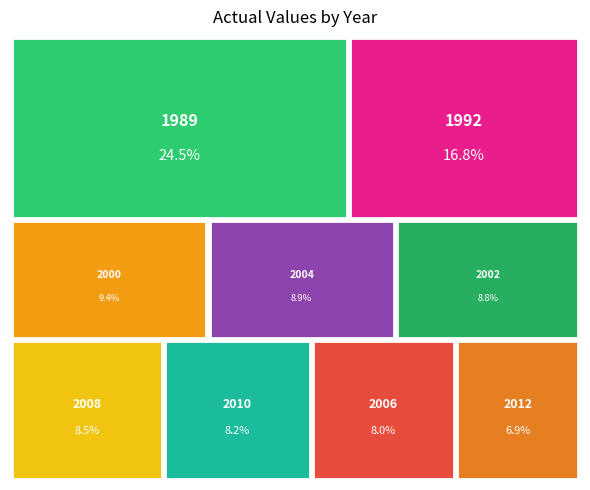

To the nearest percent, what percentage of the pie is 1992?

17%